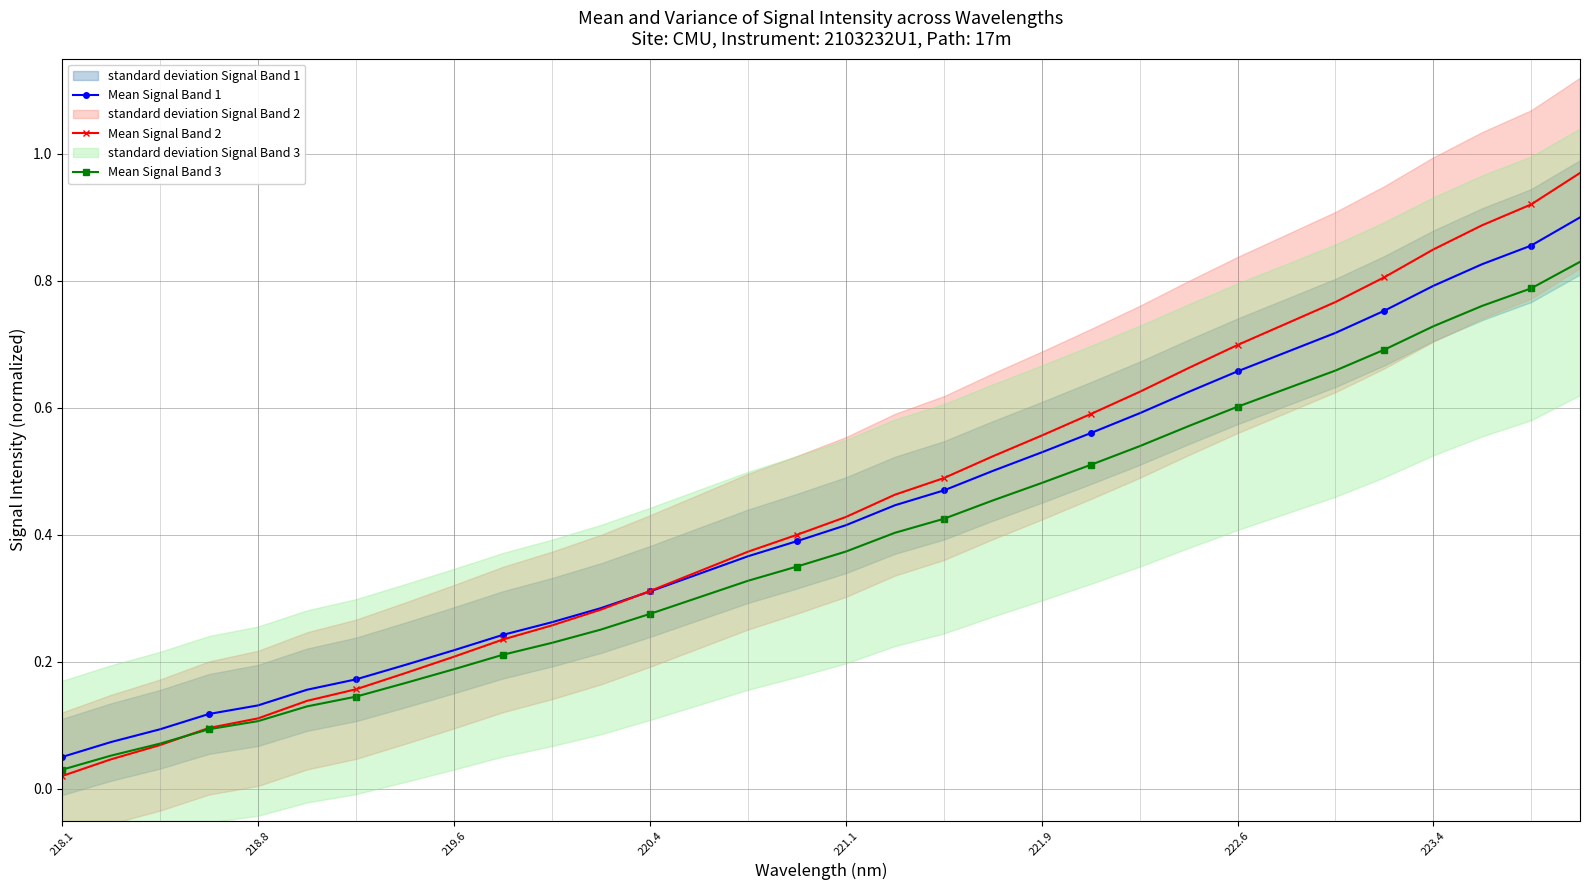

What is the maximum value for Mean Signal Band 3?

0.8